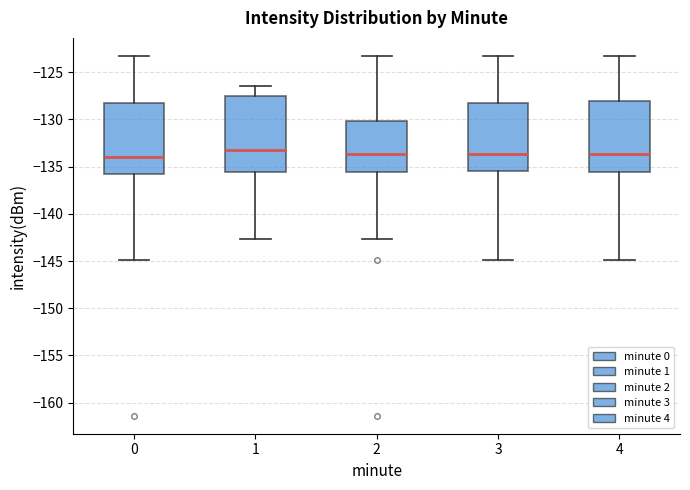

Where is the upper edge of the box at x = 2 on the y-axis? The values are not printed on the chart, so give them approximately, as read against the axis.

-130.0